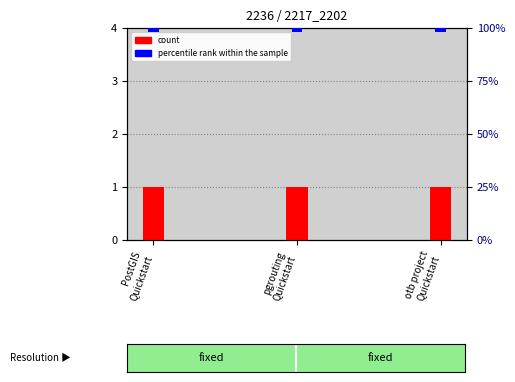

Which series has the widest spread of values?

percentile rank within the sample